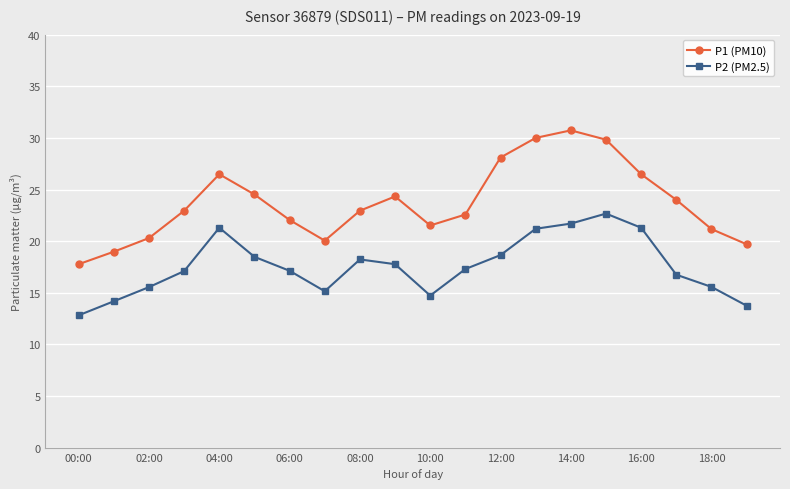

What is the minimum value for P1 (PM10)?

17.8